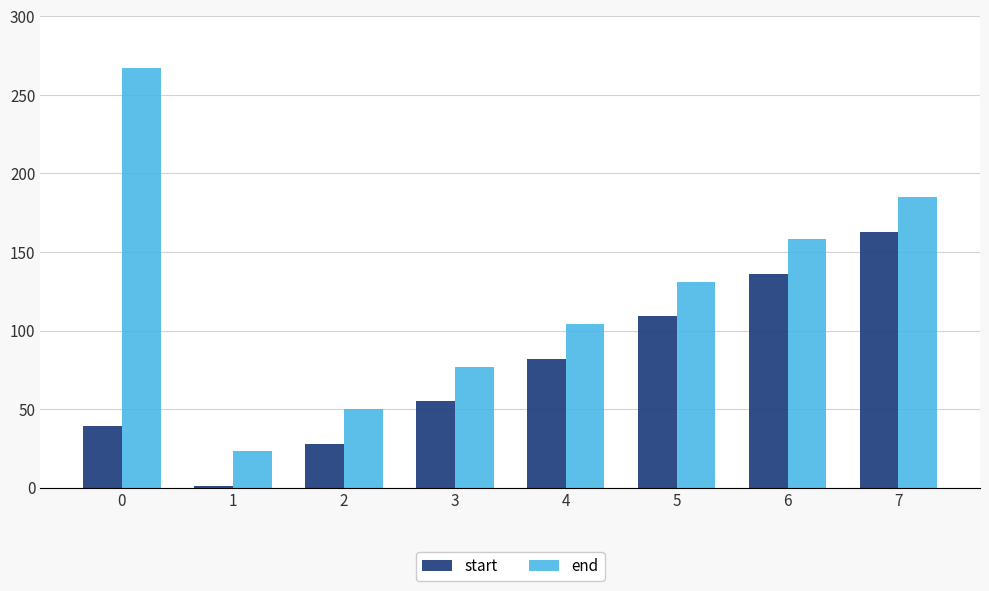

List the series in order of their overall mean, highest first.

end, start